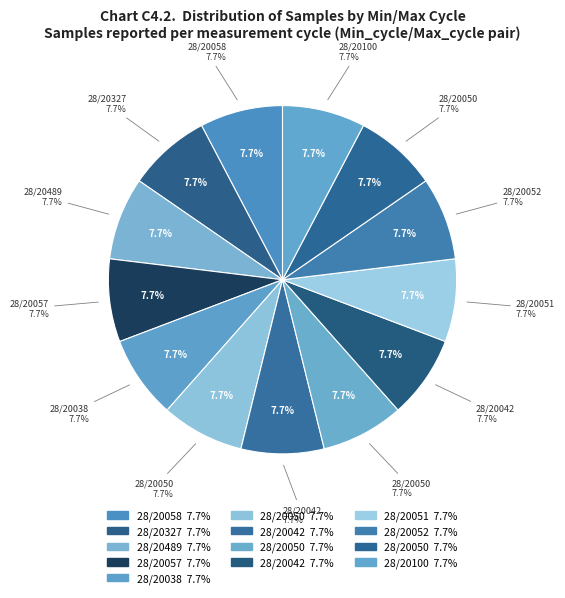

What percentage is the 28/20042 slice, to the nearest percent?

8%